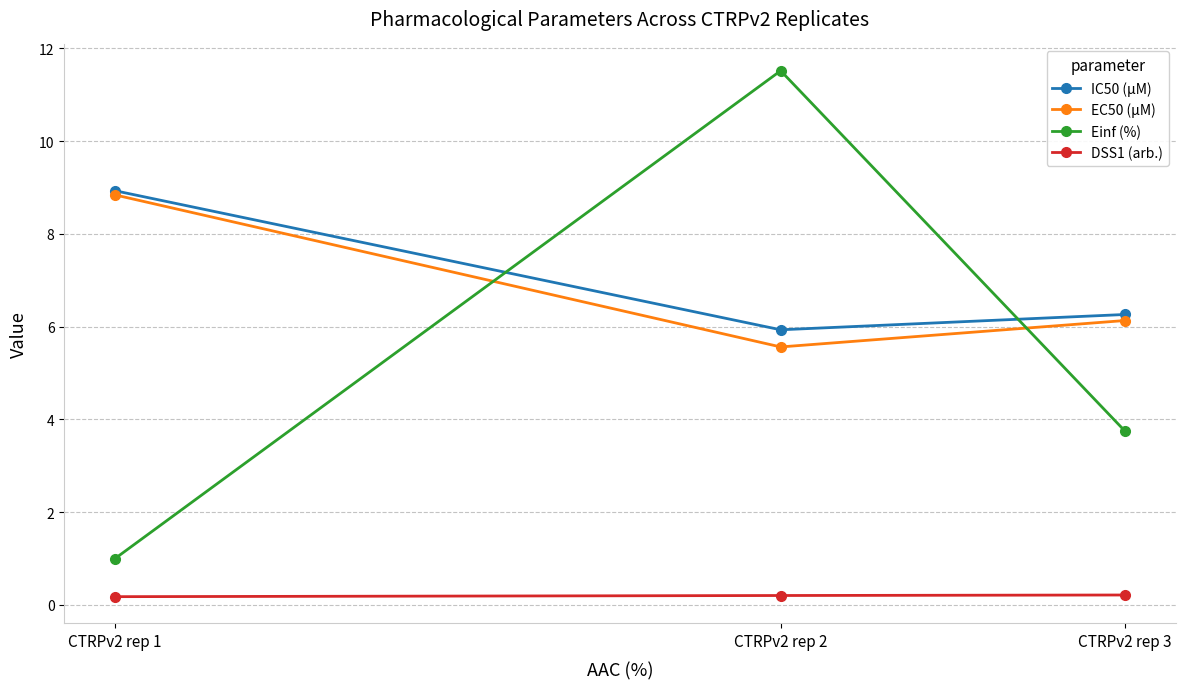

What is the greatest value displayed?

11.5